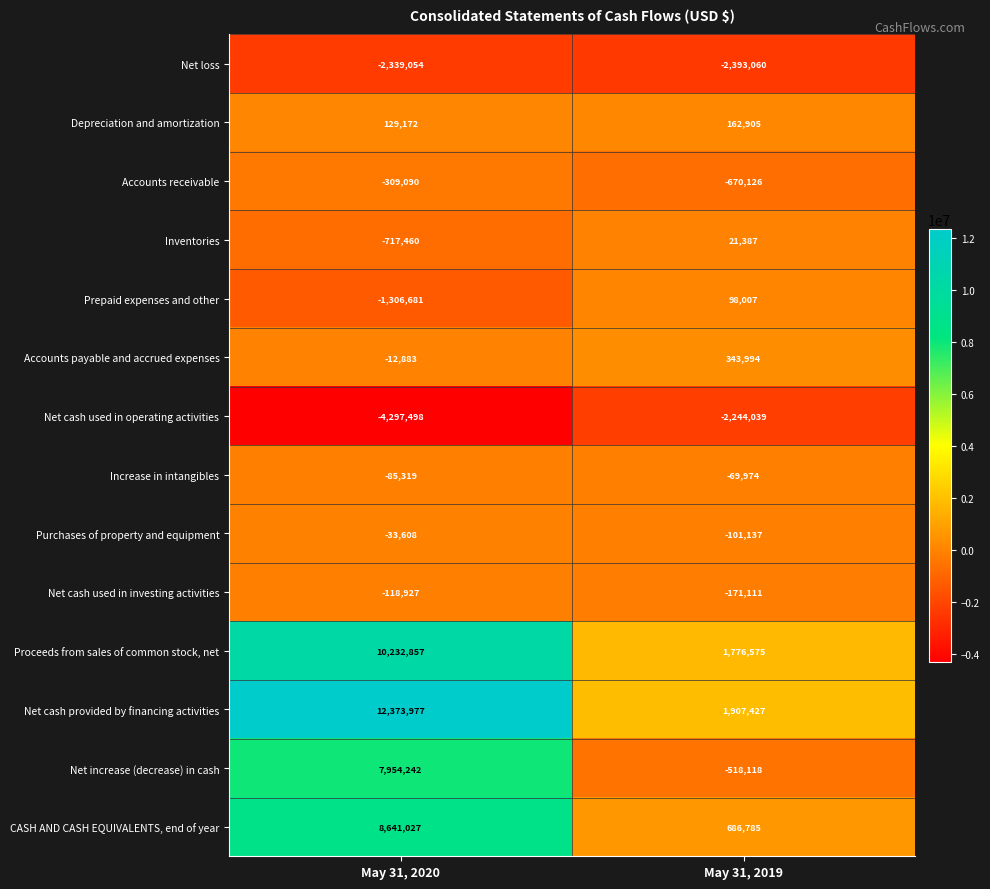

Reading left to right, extract all data points from this chart.

Net loss: -2339054	-2393060
Depreciation and amortization: 129172	162905
Accounts receivable: -309090	-670126
Inventories: -717460	21387
Prepaid expenses and other: -1306681	98007
Accounts payable and accrued expenses: -12883	343994
Net cash used in operating activities: -4297498	-2244039
Increase in intangibles: -85319	-69974
Purchases of property and equipment: -33608	-101137
Net cash used in investing activities: -118927	-171111
Proceeds from sales of common stock, net: 10232857	1776575
Net cash provided by financing activities: 12373977	1907427
Net increase (decrease) in cash: 7954242	-518118
CASH AND CASH EQUIVALENTS, end of year: 8641027	686785